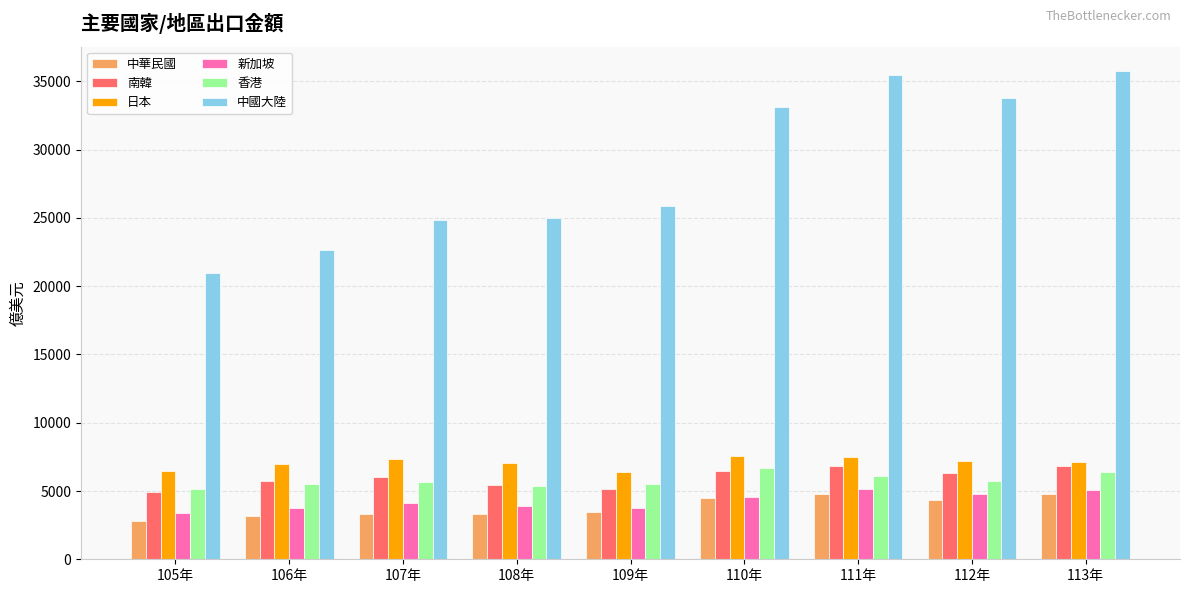

How many bars are there in total?

54